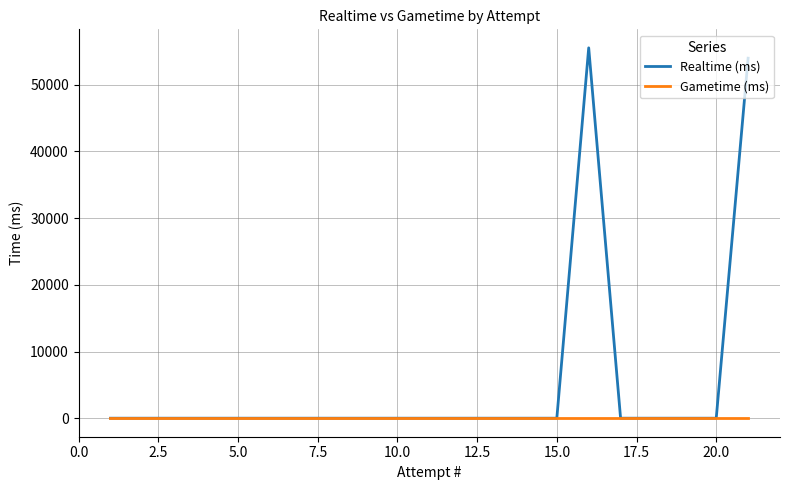

What are all the series names shown in the legend?

Realtime (ms), Gametime (ms)